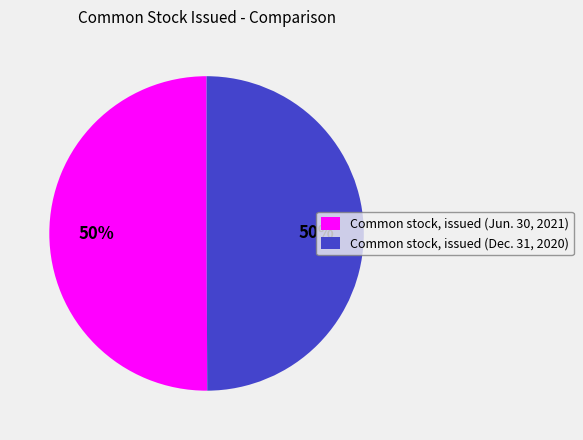

To the nearest percent, what portion does Common stock, issued (Dec. 31, 2020) represent?

50%